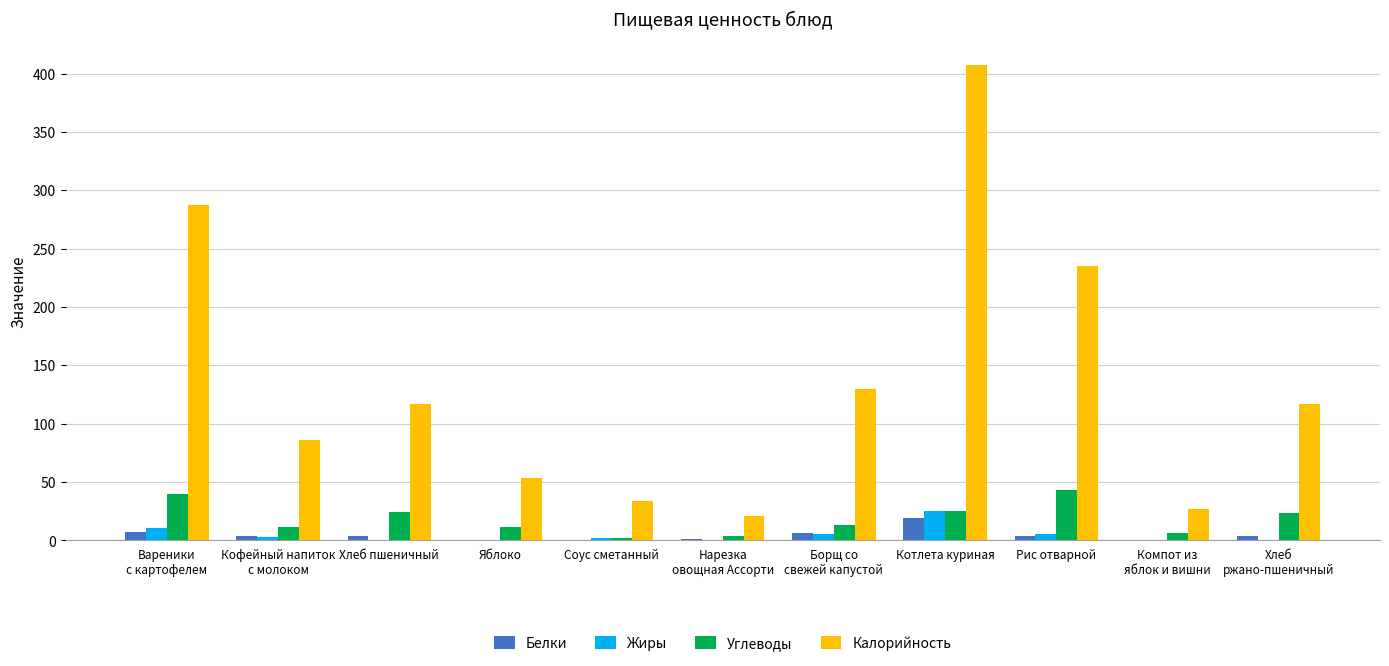

What is the sum of all Белки values?

51.1